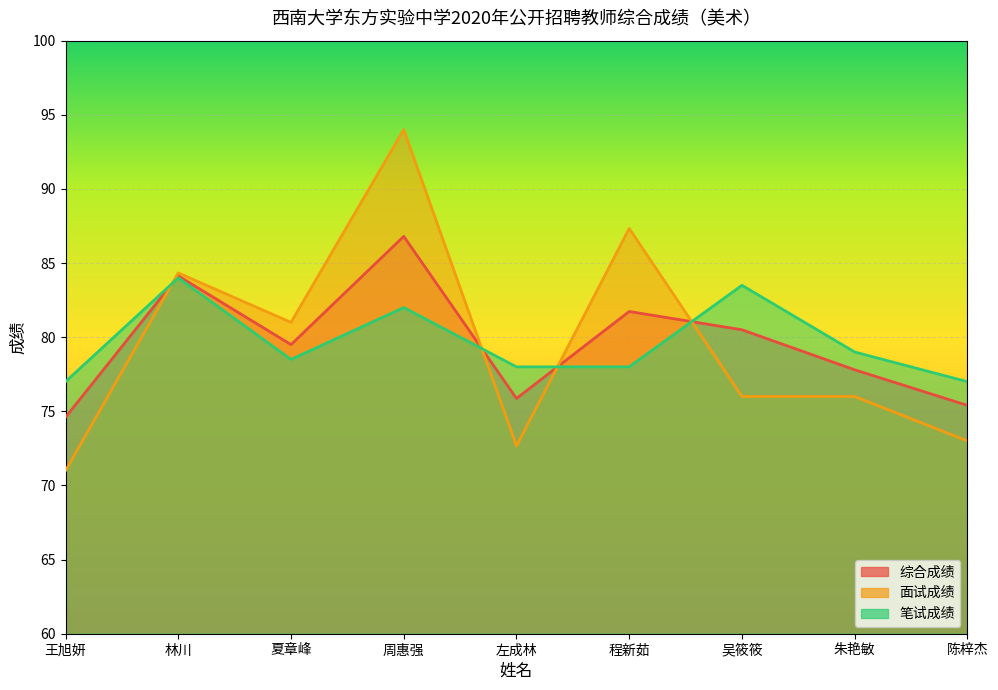

At which category is the sum across all series the highest?

周惠强